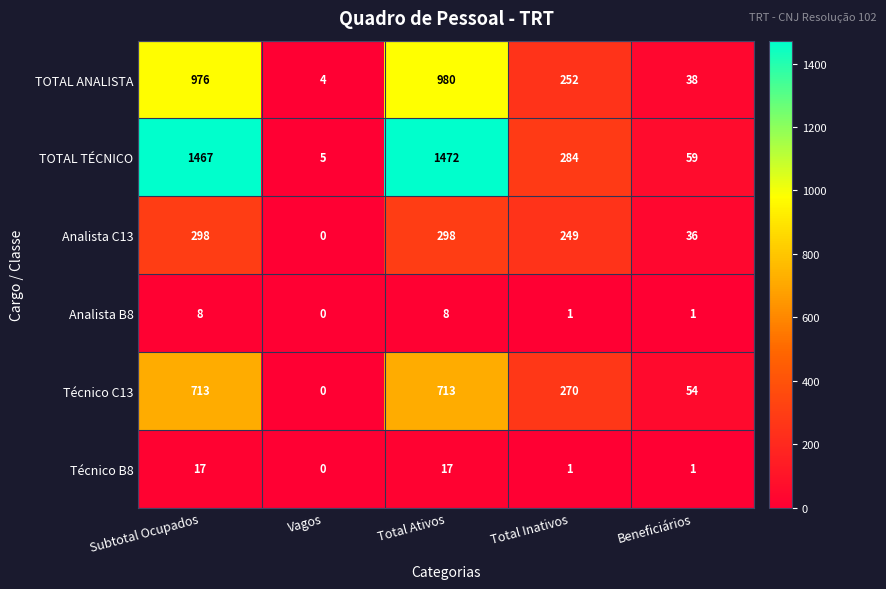

What is the difference between the Analista C13 values at Total Inativos and Total Ativos?

49